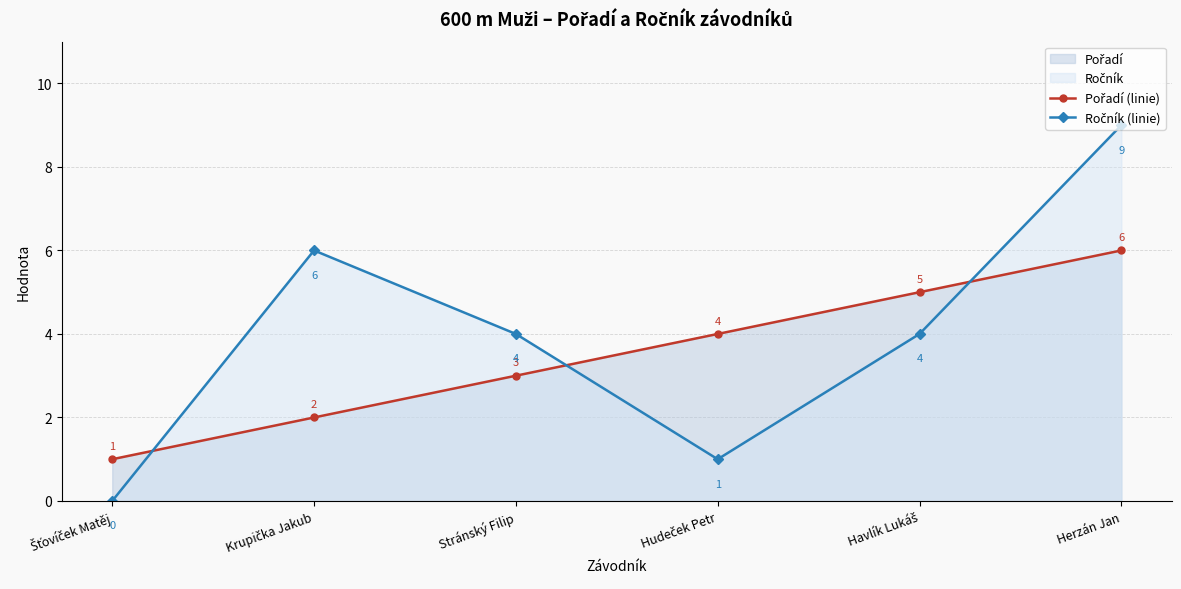

True or false: Pořadí (linie) and Ročník (linie) cross at least once.

True